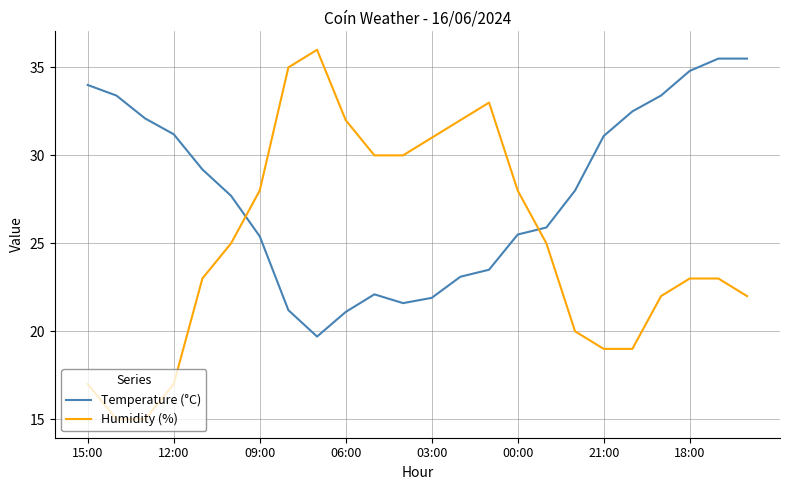

What is the difference between the maximum and minimum values in the Humidity (%) series?

21.0